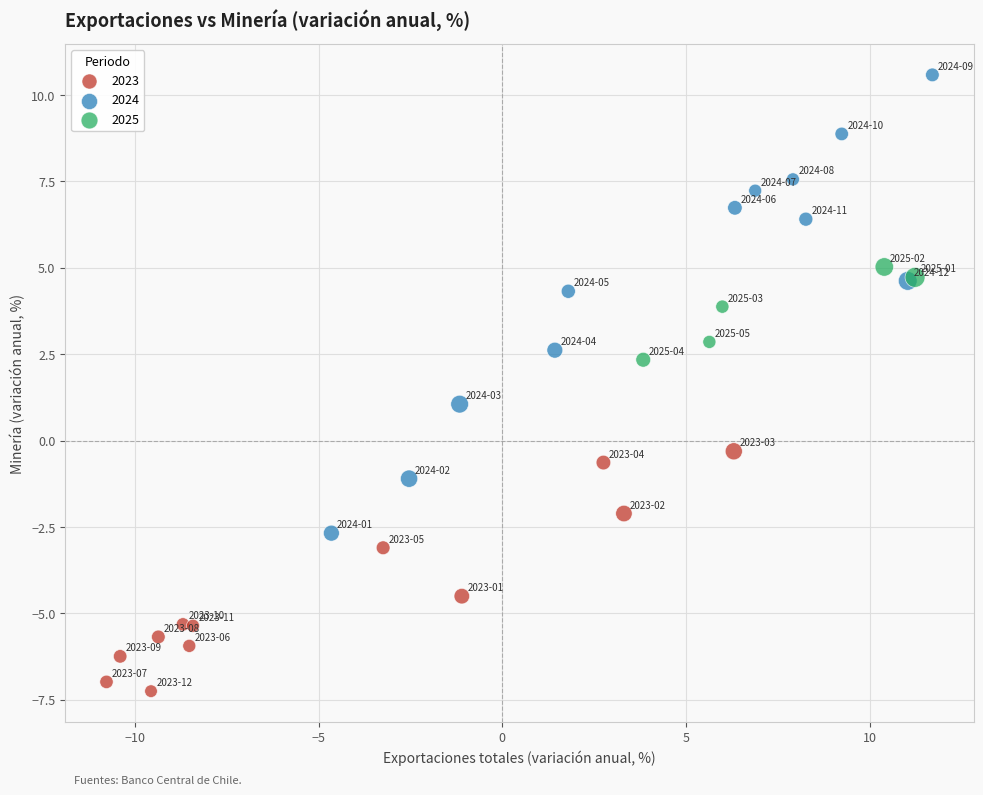

Which series contains the highest Y value?

2024